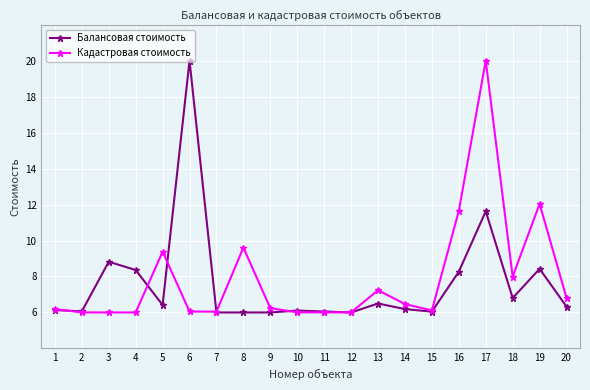

What is the total value across all series at 16?

19.9